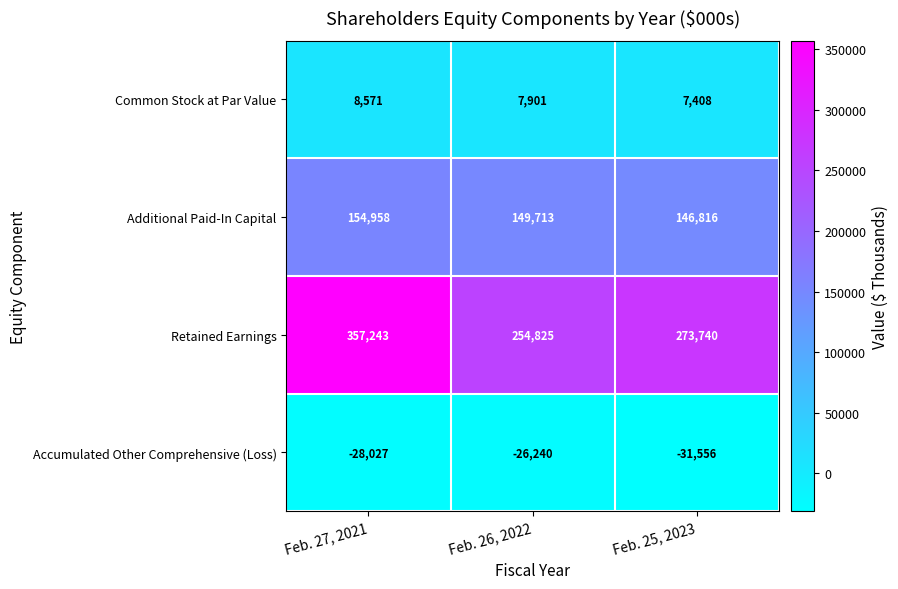

Which series has the widest spread of values?

Retained Earnings